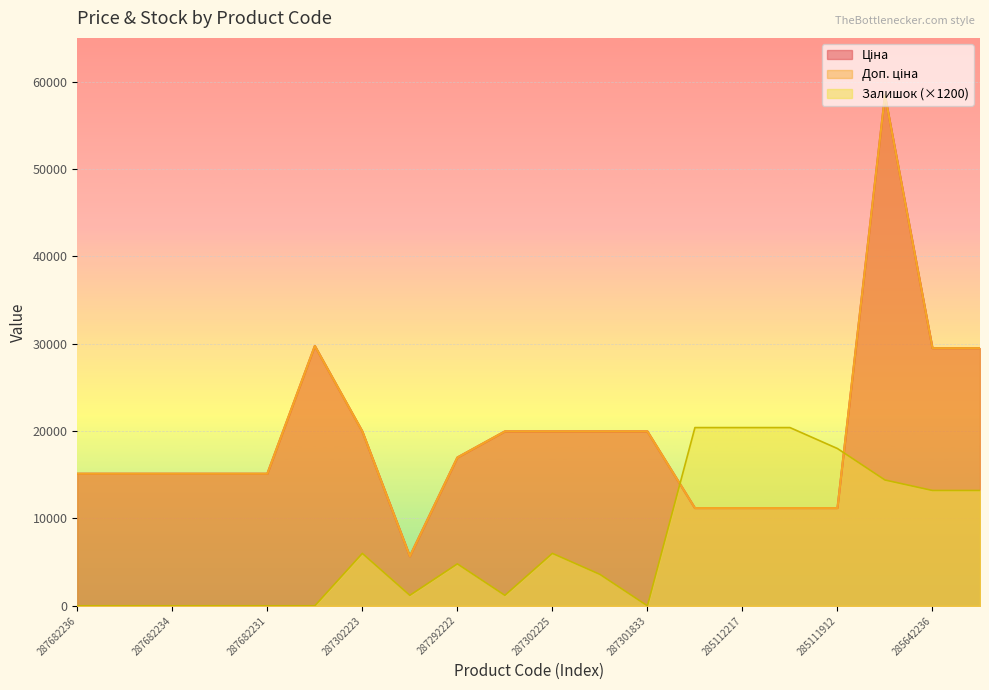

What is the sum of the Доп. ціна values at 287682234 and 287302226?

35084.2